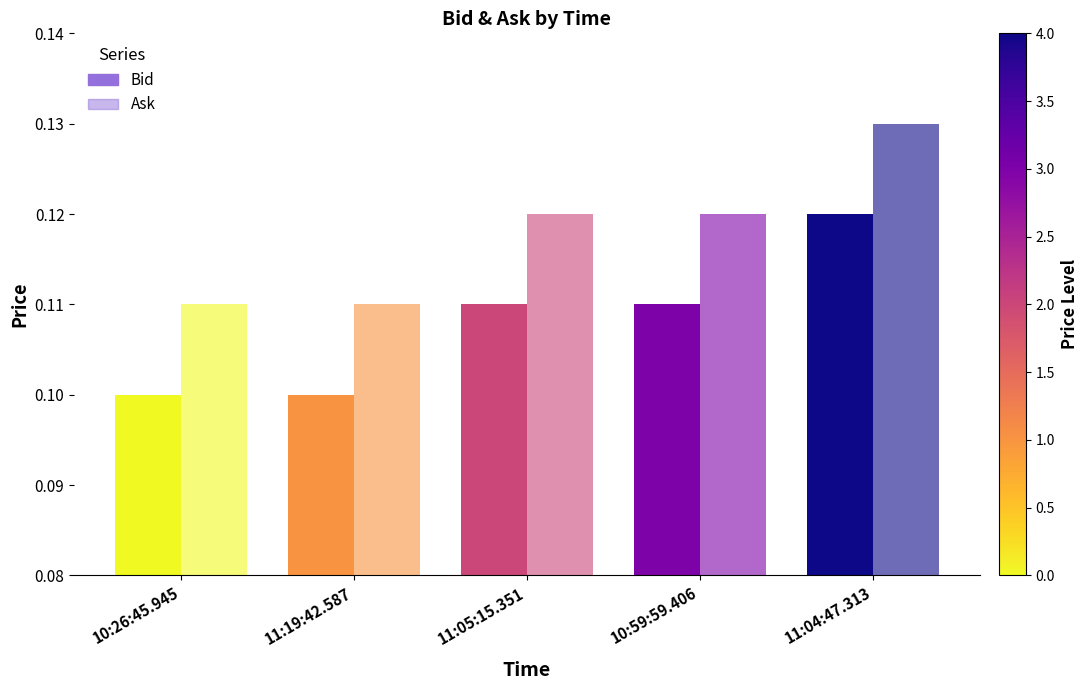

List the series in order of their overall mean, lowest first.

Bid, Ask